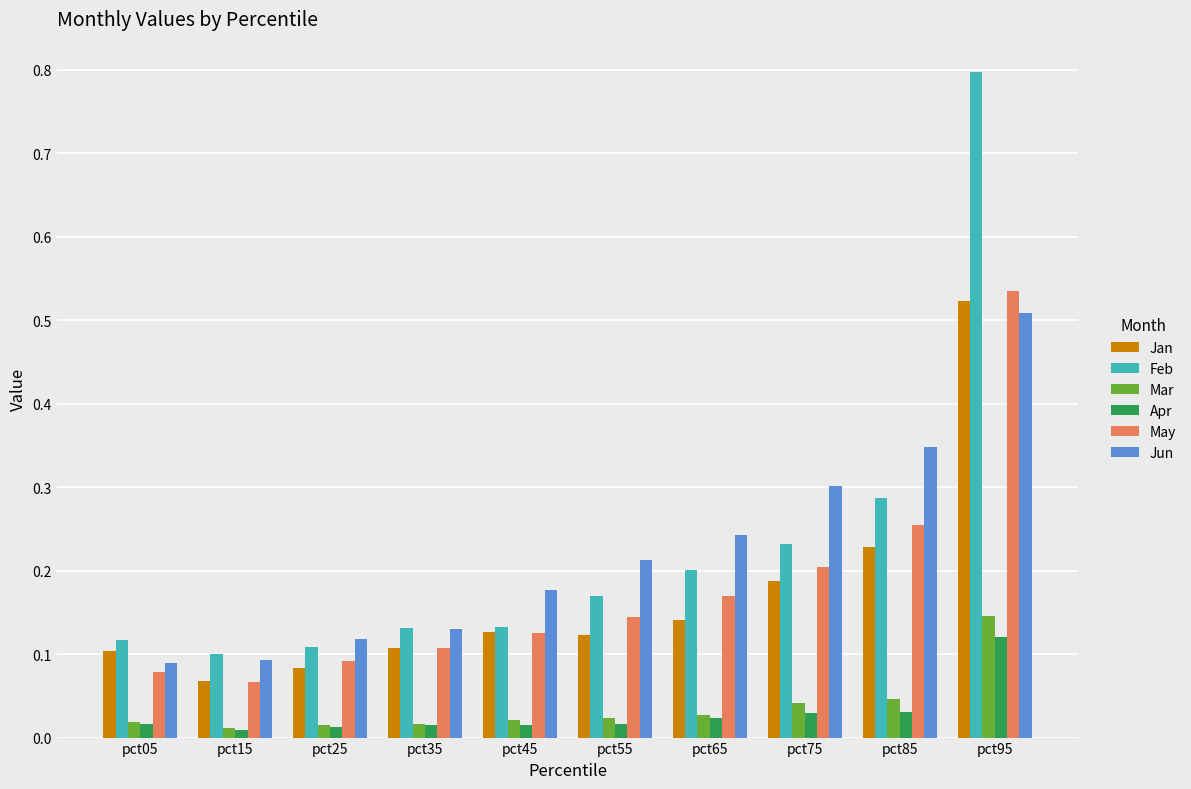

Count the Feb values in the range 0 to 1.

10